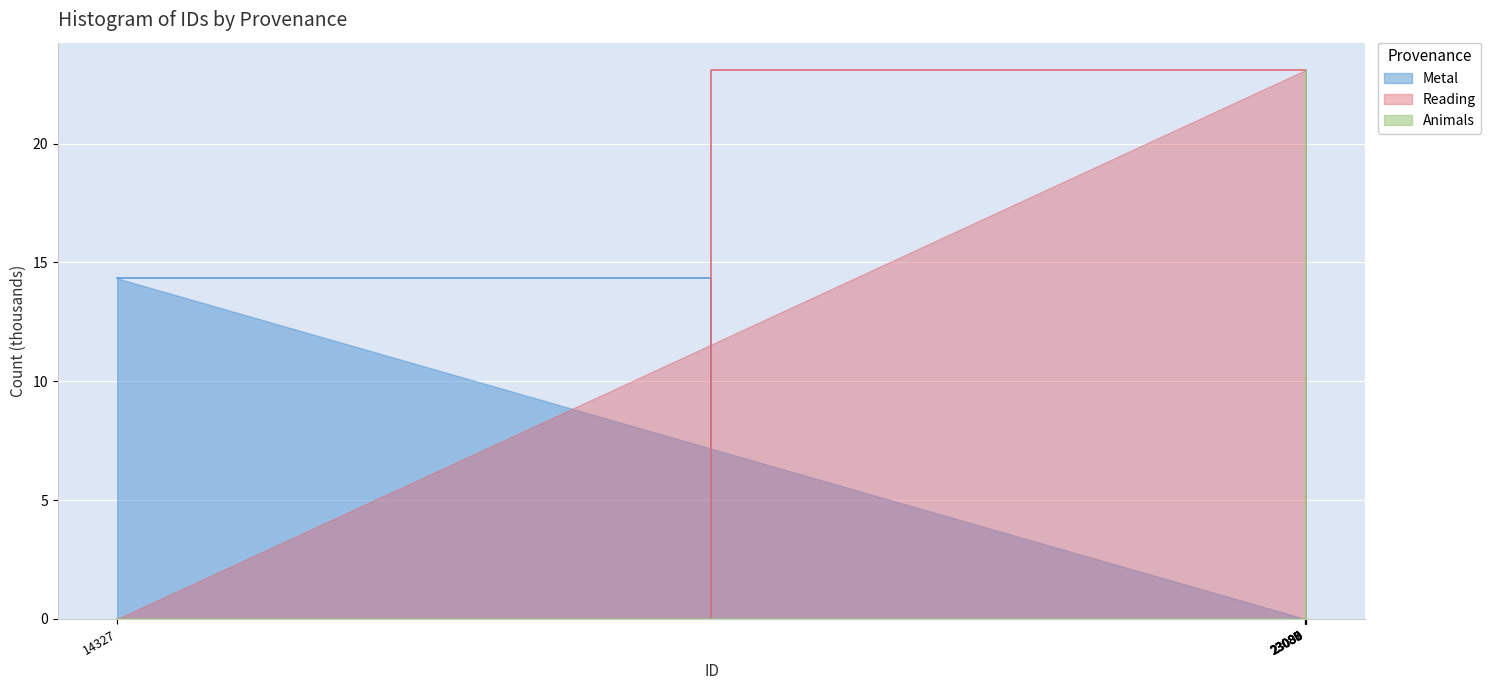

Reading left to right, transcribe all the data shown in this chart.

14327=0.0	23085=23.1	23086=23.1	23087=23.1	23088=23.1	23089=23.1	23090=23.1